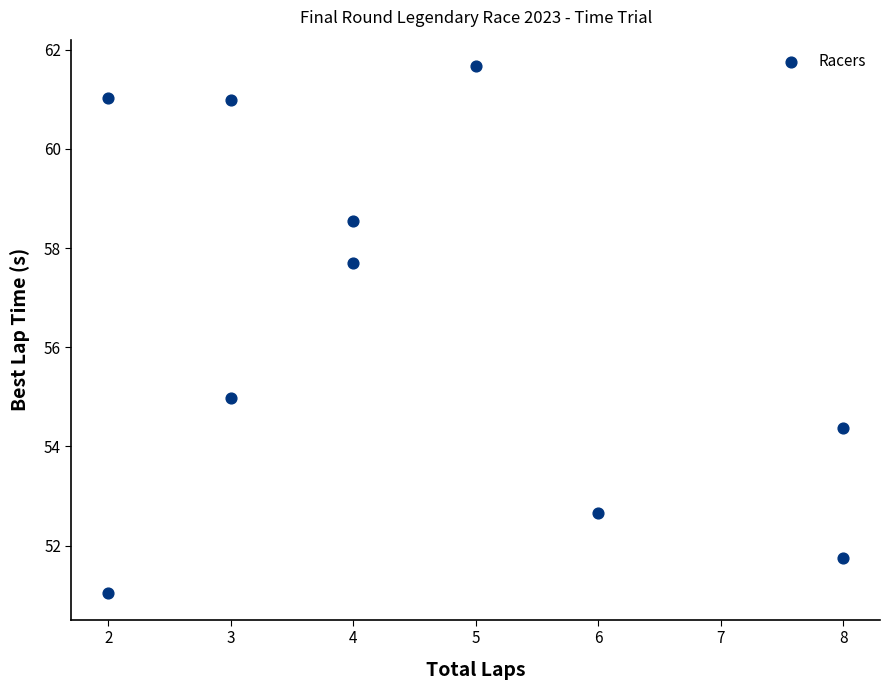

What Y value in the scatter plot is closest to 56?

55.0